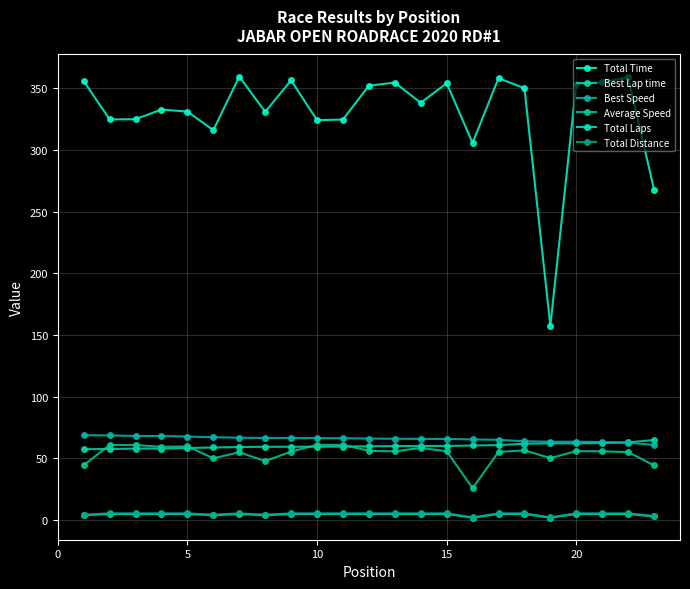

Is this an area chart (filled region under the line)?

No